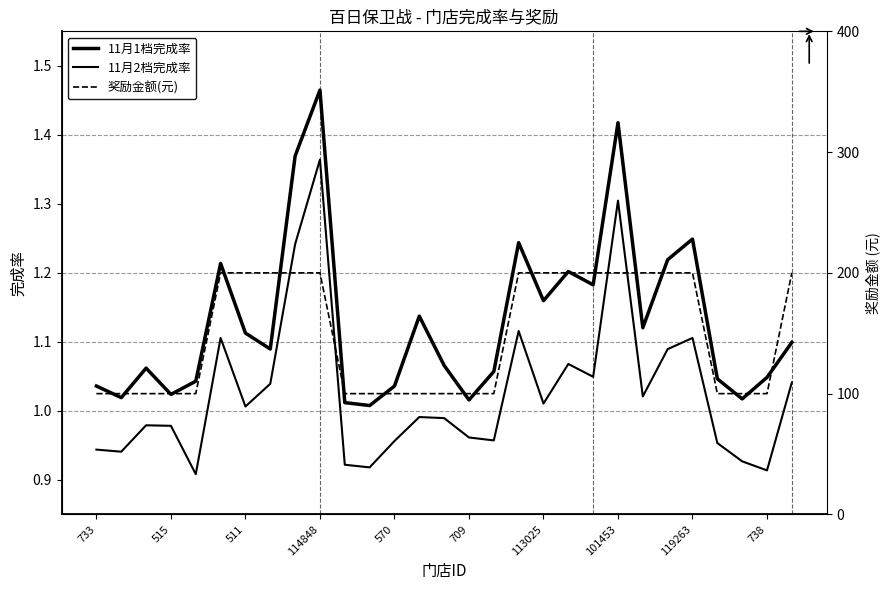

Does the chart have visible grid lines?

No